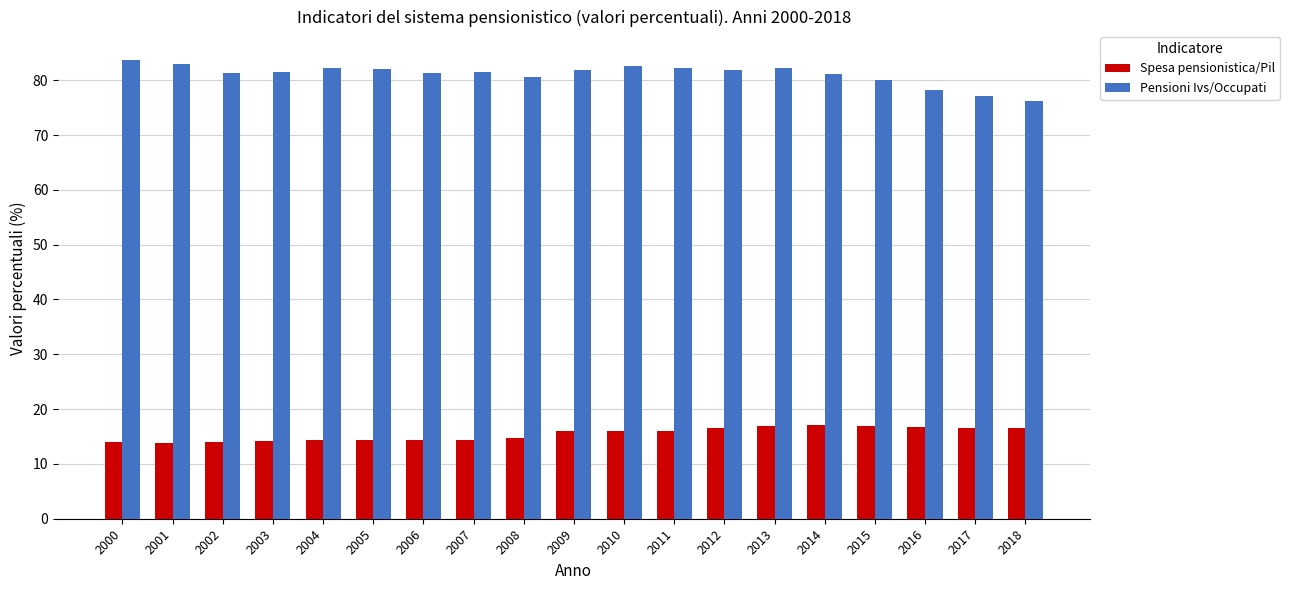

True or false: Spesa pensionistica/Pil has a value of 16.6 at 2012.

True